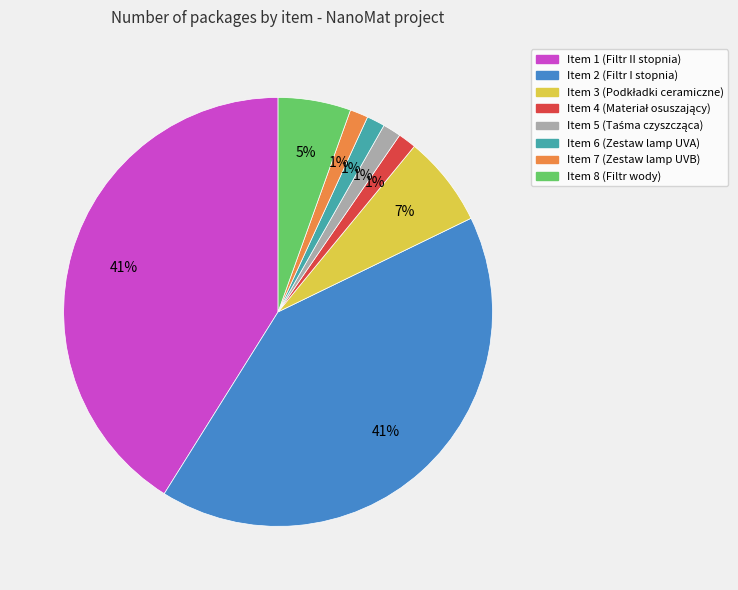

To the nearest percent, what is the average slice percentage?

12%